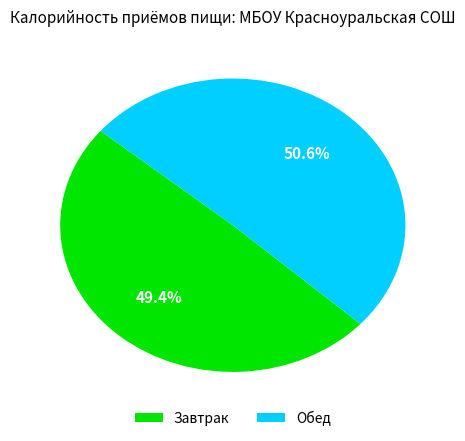

Which slice represents more than half of the pie?

Обед